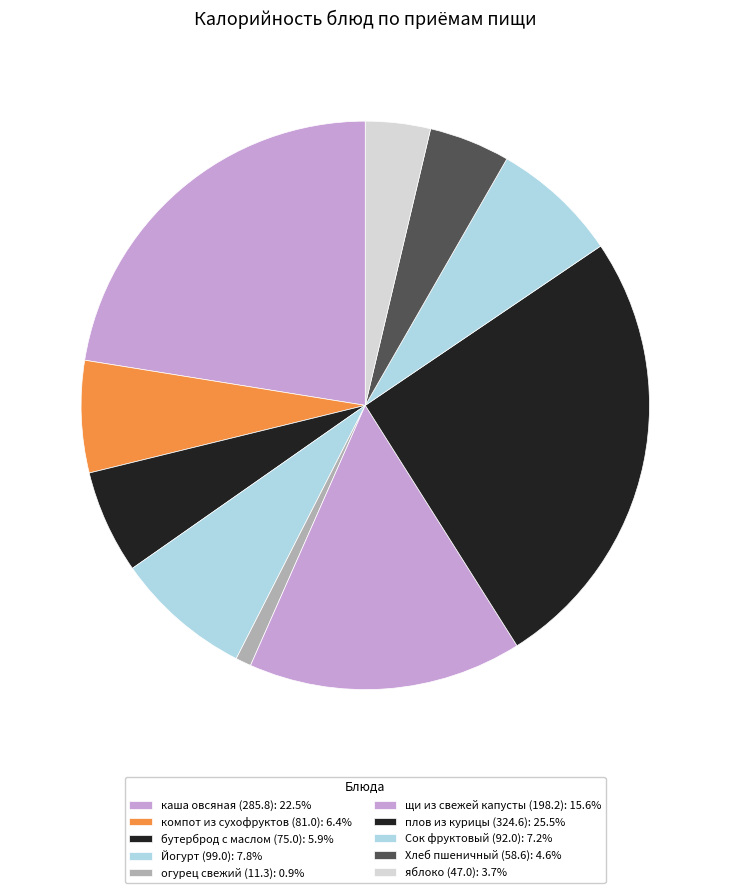

Rank the categories by value from highest to lowest.

плов из курицы (324.6), каша овсяная (285.8), щи из свежей капусты (198.2), Йогурт (99.0), Сок фруктовый (92.0), компот из сухофруктов (81.0), бутерброд с маслом (75.0), Хлеб пшеничный (58.6), яблоко (47.0), огурец свежий (11.3)